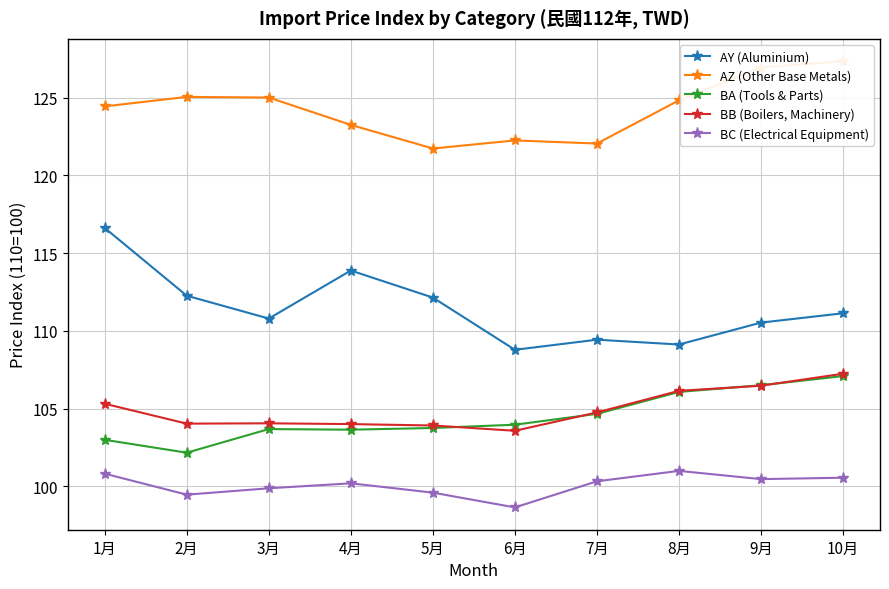

At which label does BB (Boilers, Machinery) reach its peak?

10月